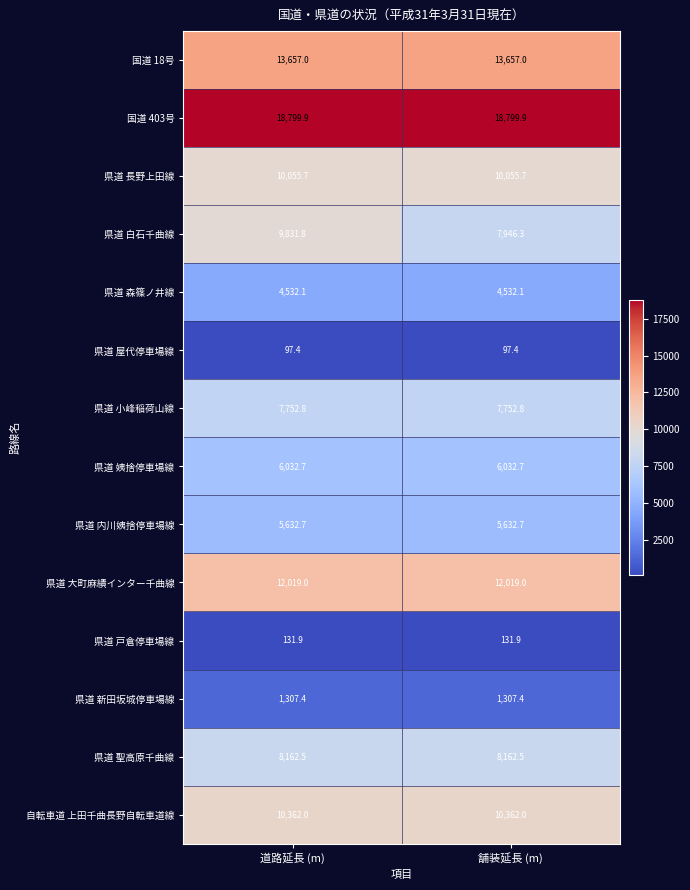

Which series has the largest total across all categories?

国道 403号